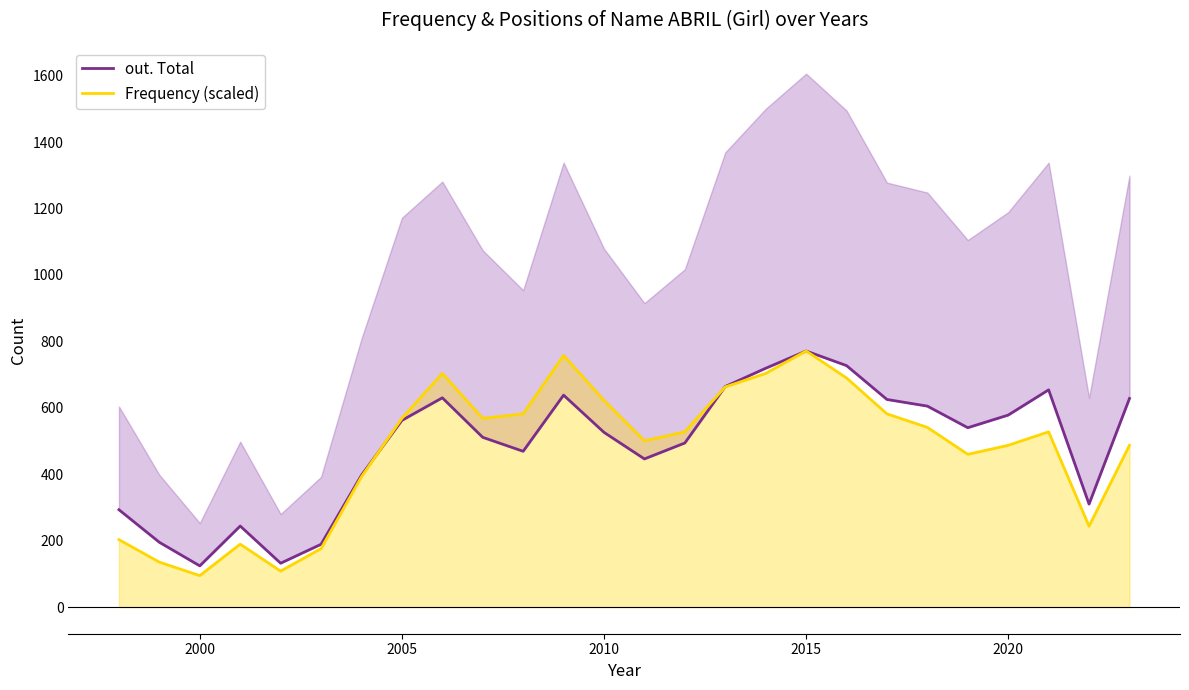

Is it true that Frequency (scaled) equals 387.2 at 2010?

False